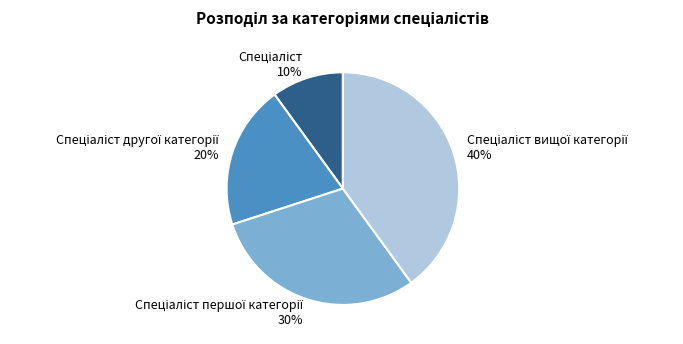

Count the number of slices in the pie.

4